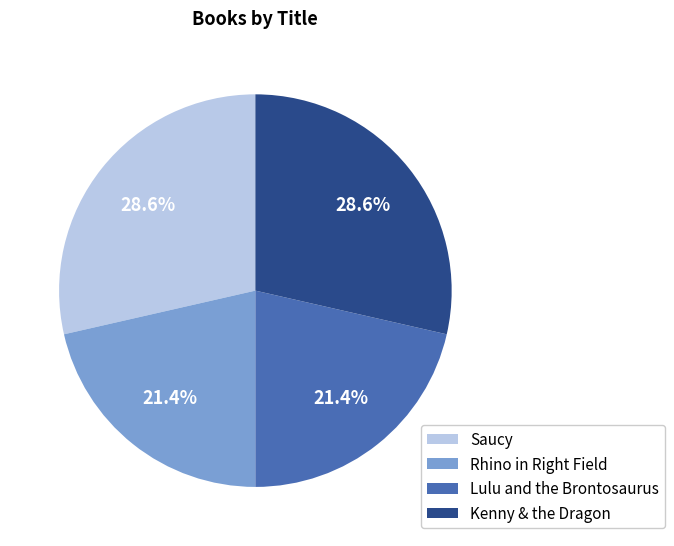

How many slices are in this pie chart?

4